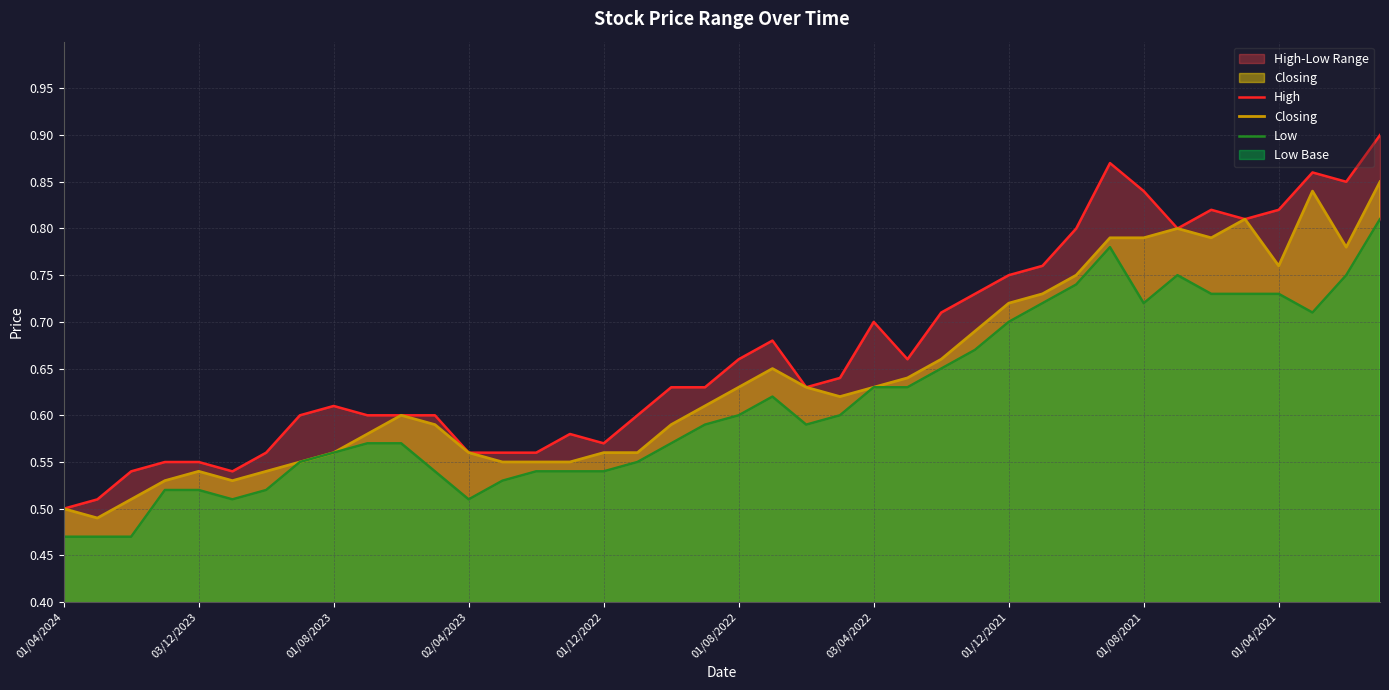

Between 22 and 12, which is larger?

22